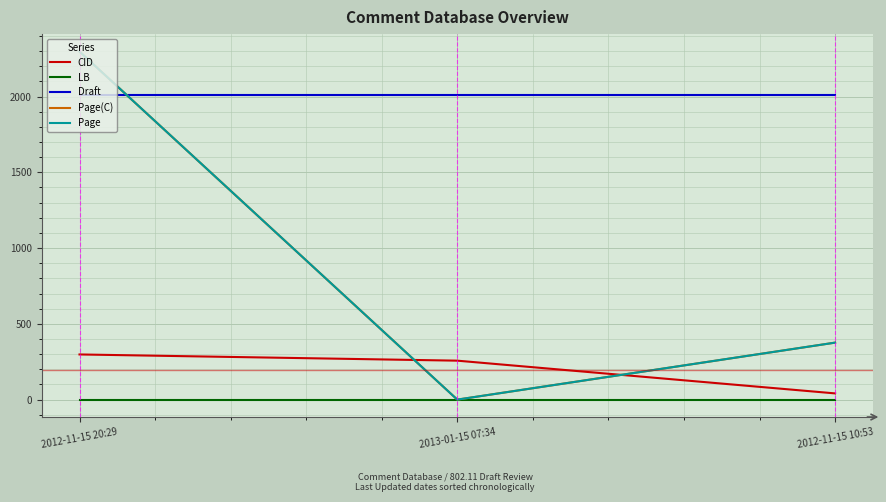

What is the difference between the Page values at 2013-01-15 07:34 and 2012-11-15 10:53?

376.0